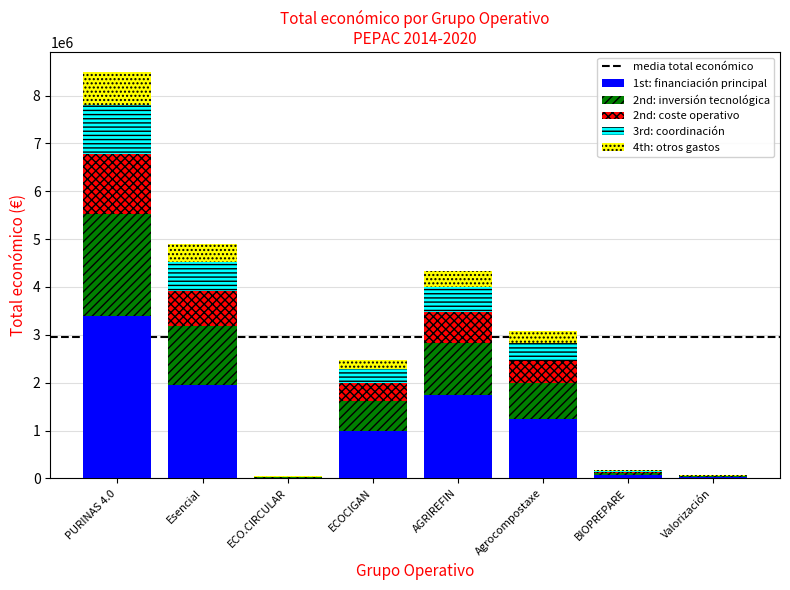

At which category is the sum across all series the highest?

PURINAS 4.0